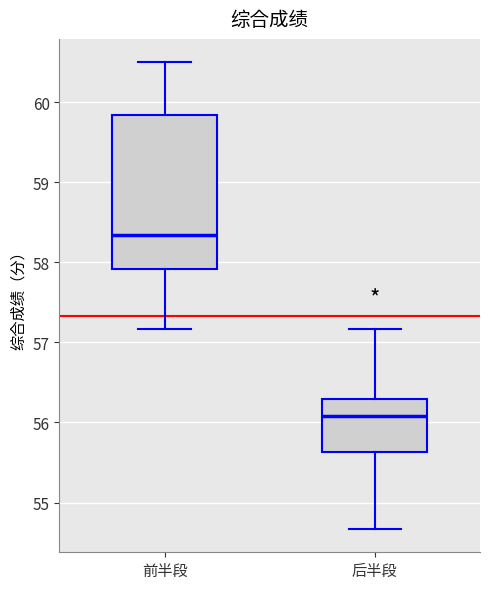

Reading left to right, read every box against the y-axis: the position of its median line, the range the box covers, and the ends of its whiskers. The values are not printed on the chart, so give them approximately, as read against the axis.

前半段: median 58.3, box 57.9 to 59.8, whiskers 57.2 to 60.5
后半段: median 56.1, box 55.6 to 56.3, whiskers 54.7 to 57.2